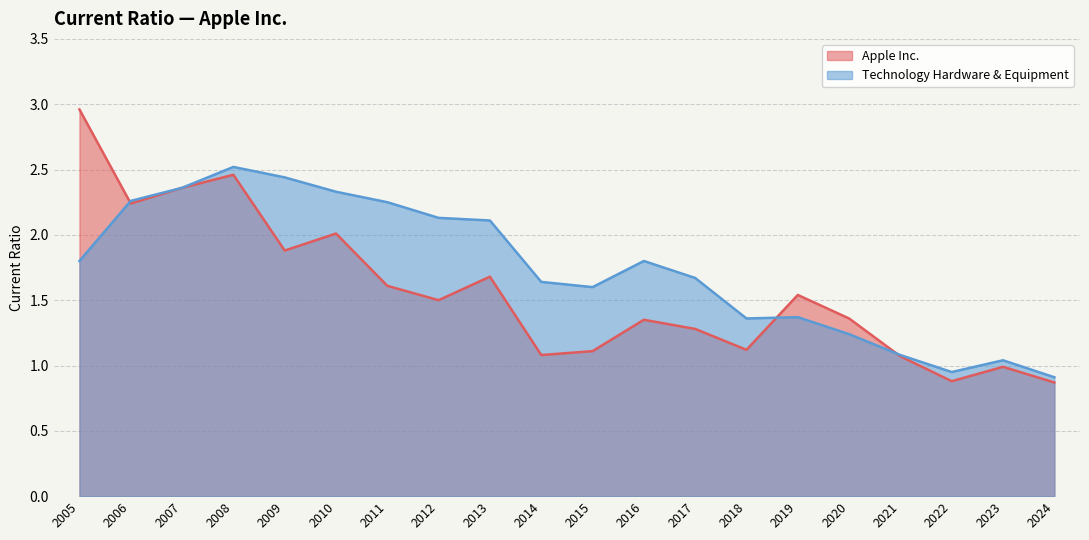

What are all the series names shown in the legend?

Apple Inc., Technology Hardware & Equipment